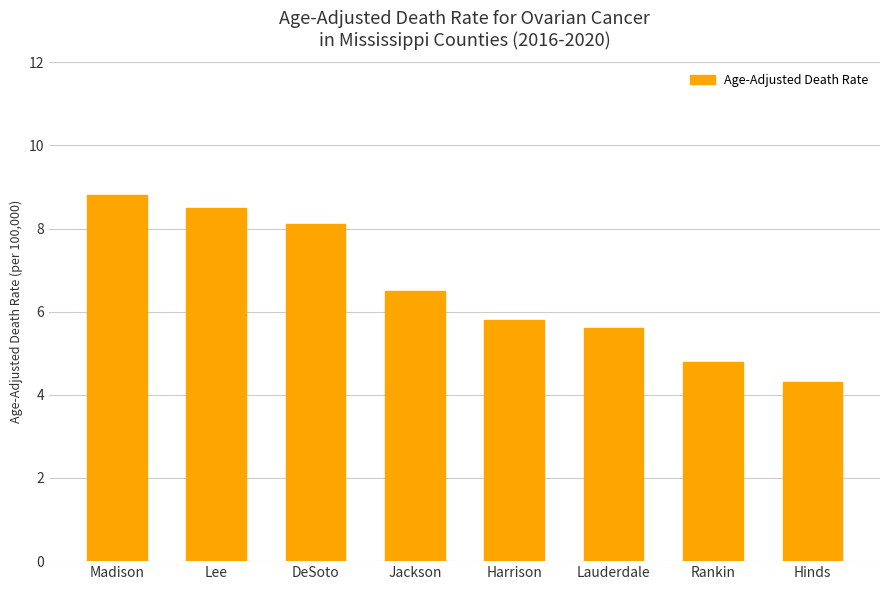

Is it true that the value at Jackson is 3.6?

False